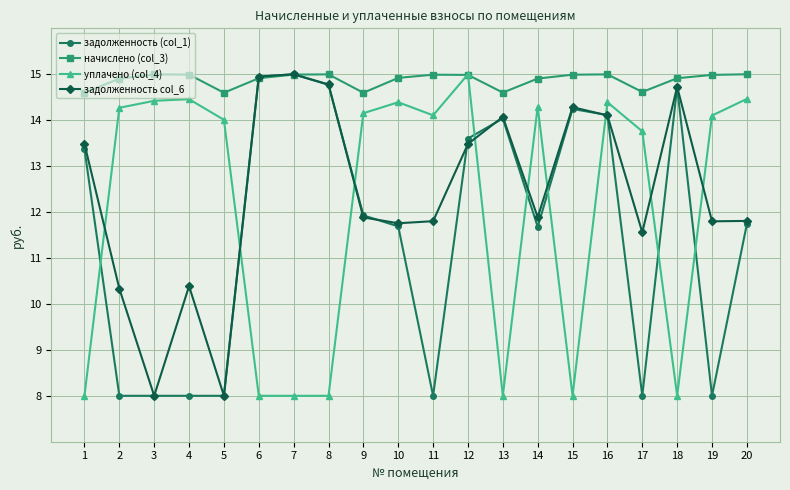

True or false: начислено (col_3) has a value of 15.0 at 8.

True